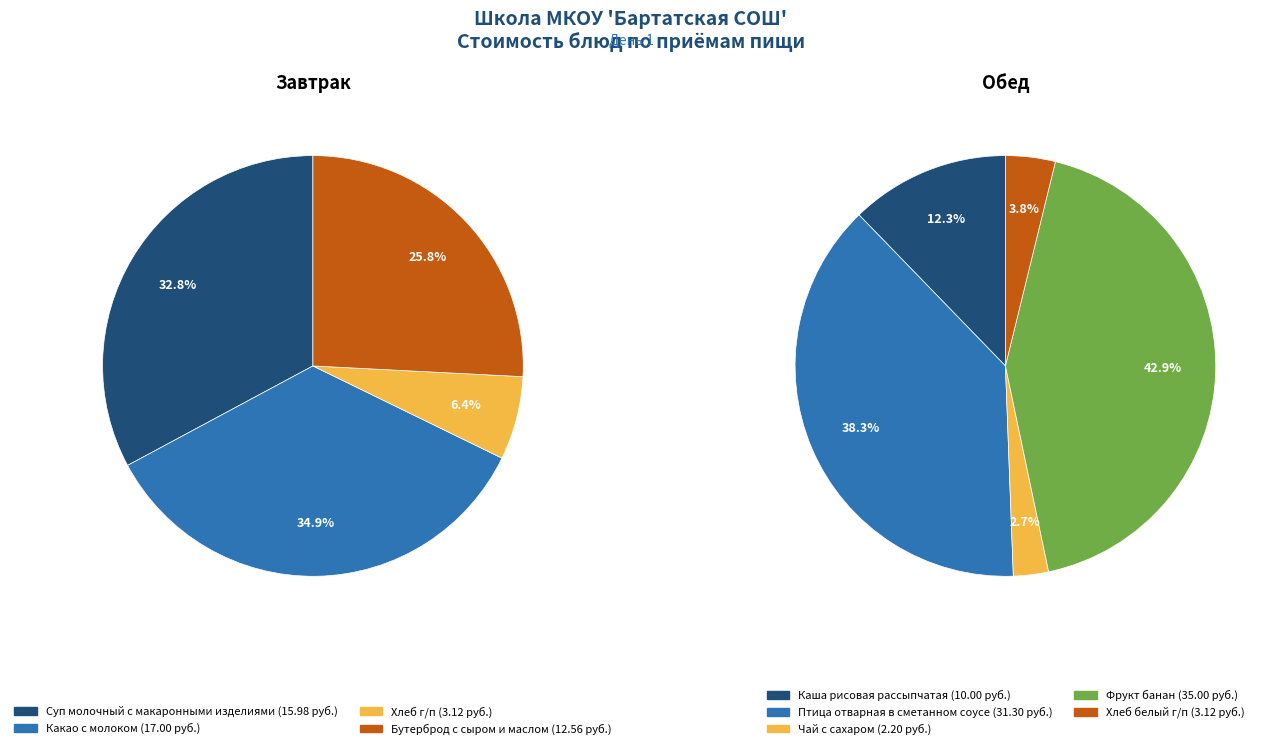

Rank the series at Суп молочный с макаронными изделиями from lowest to highest value.

Обед, Завтрак